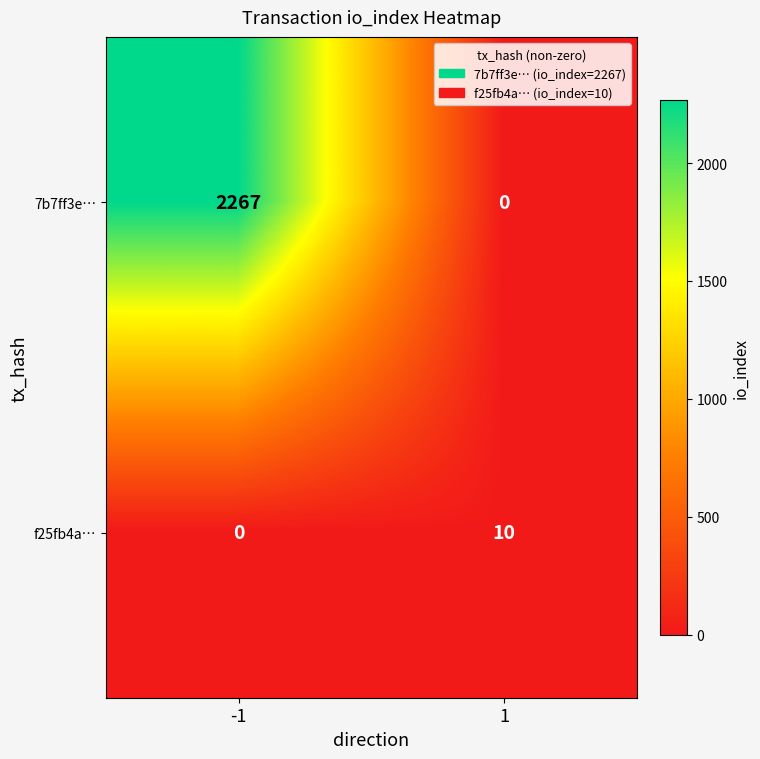

Which series has the widest spread of values?

7b7ff3e…